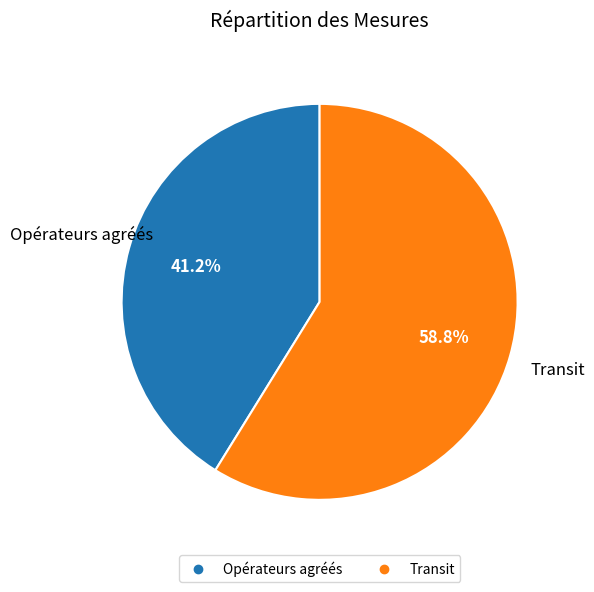

What is the ratio of the value at Transit to the value at Opérateurs agréés?

1.4